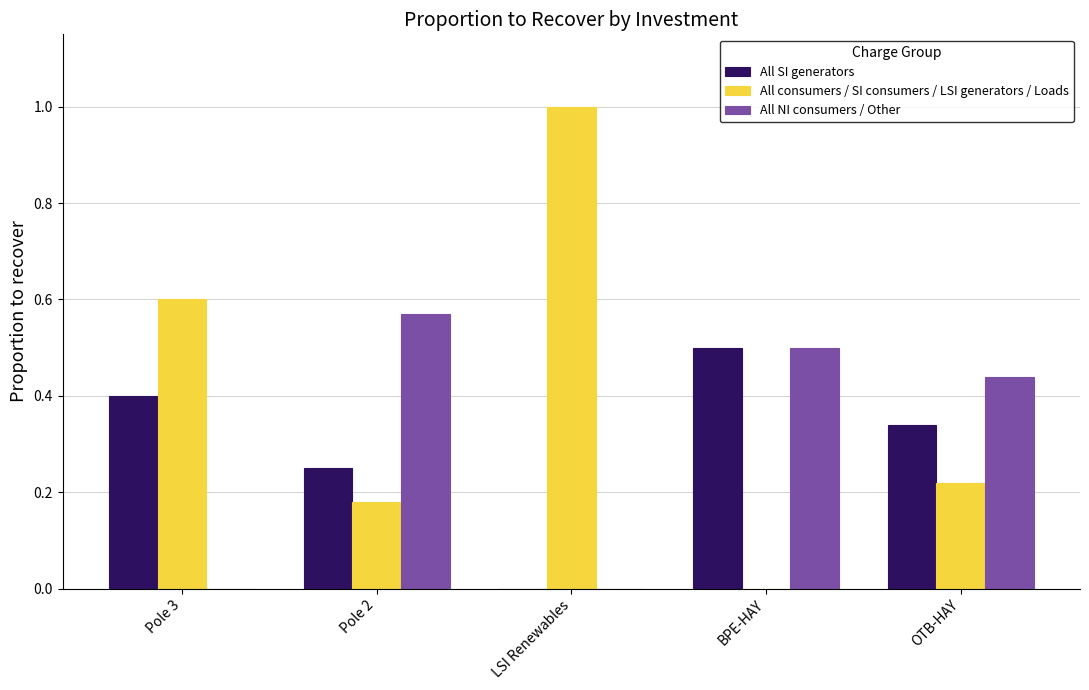

What is the sum of the All NI consumers / Other values at Pole 2 and OTB-HAY?

1.0